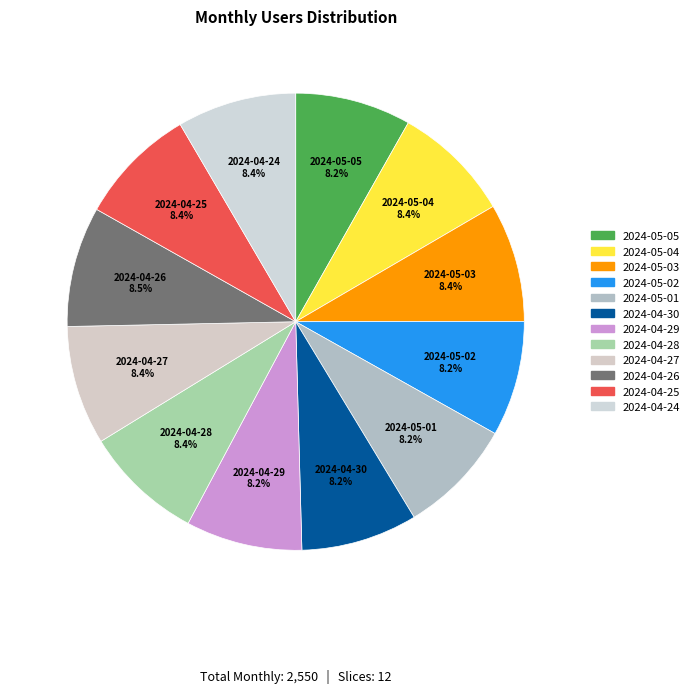

To the nearest percent, what portion does 2024-04-30 represent?

8%